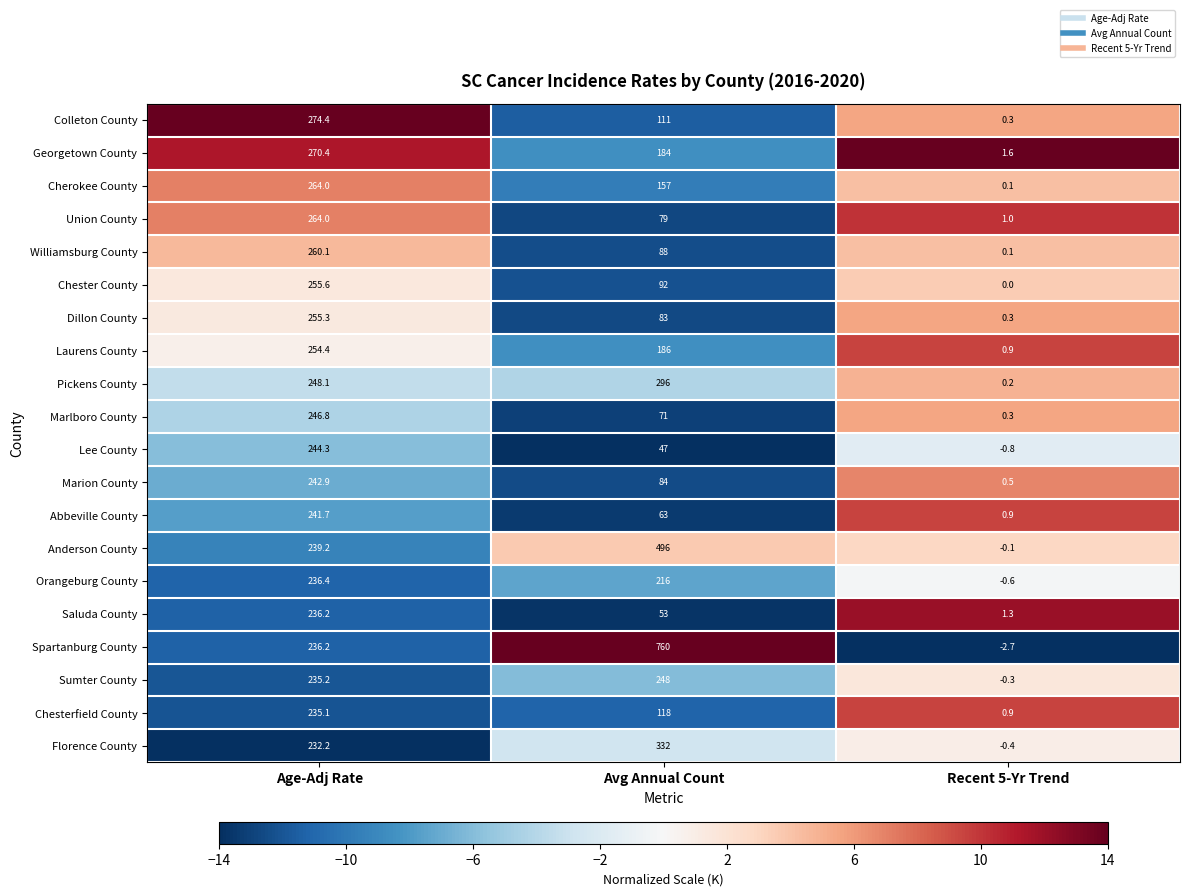

What is the spread (max minus min) of values at Age-Adj Rate?

42.2